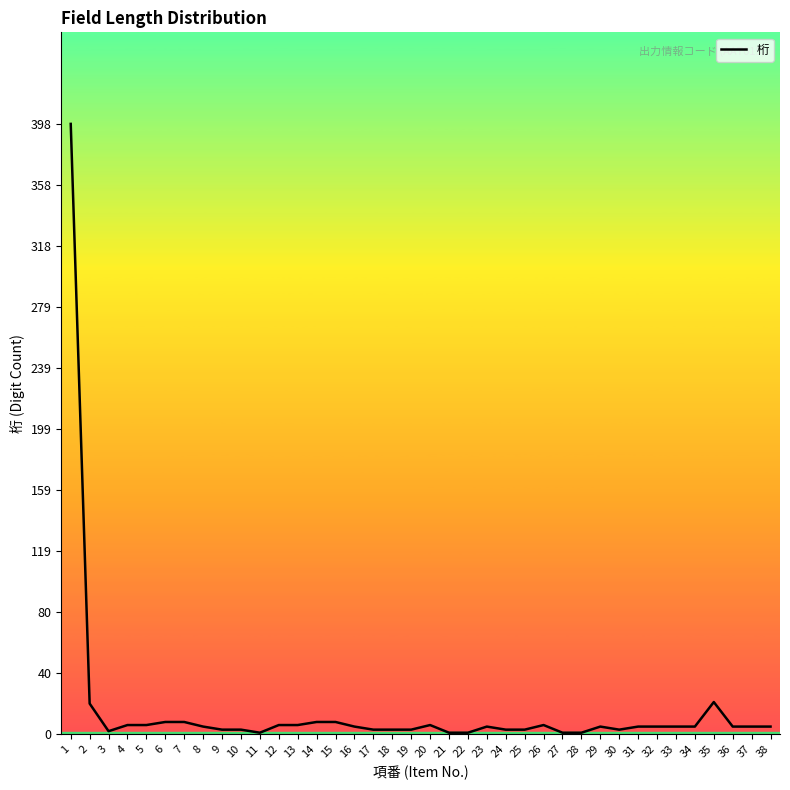

True or false: the data shows 3 at 10.

True